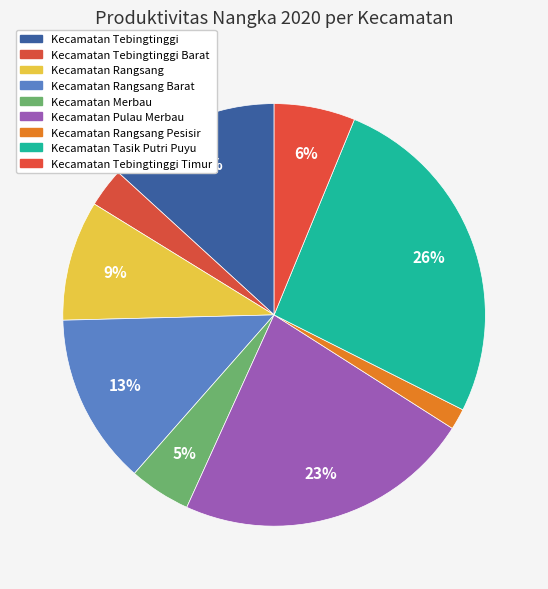

What is the smallest slice in the pie chart?

Kecamatan Rangsang Pesisir